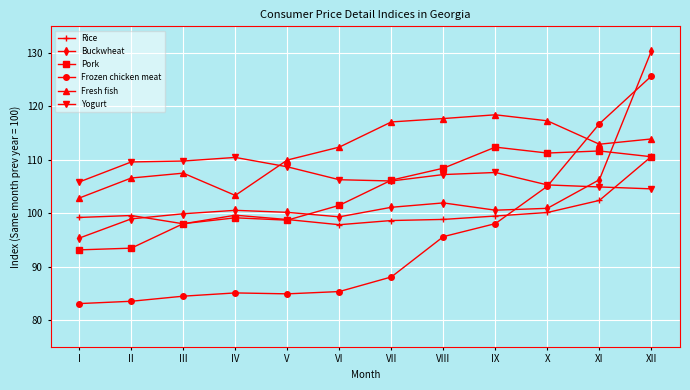

At which category is the sum across all series the highest?

XII